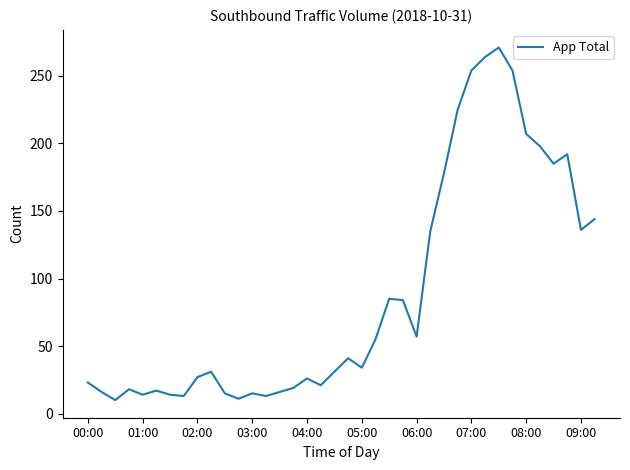

What is the maximum value shown in the chart?

271